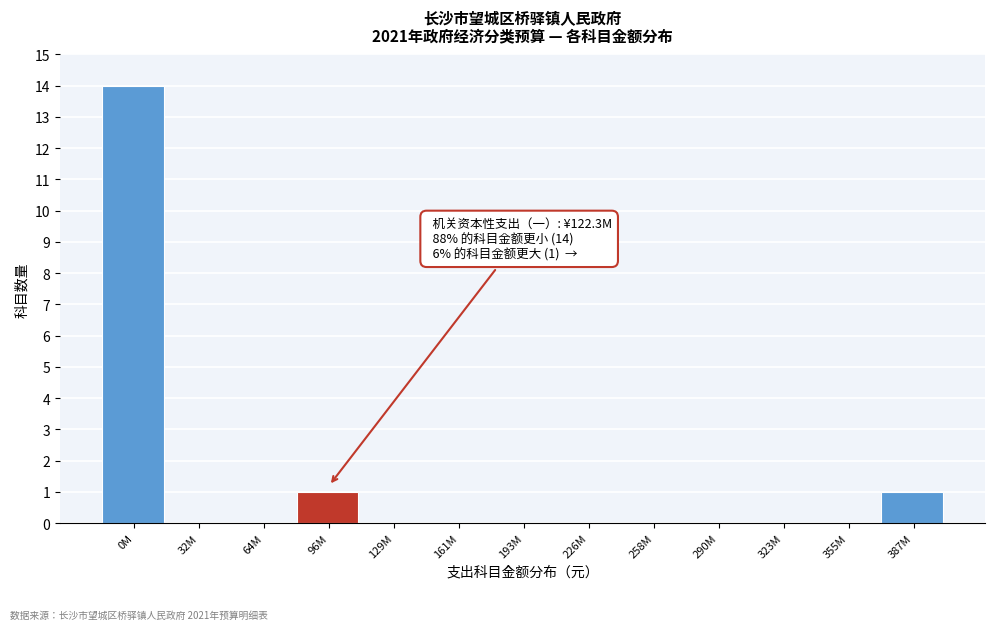

Reading left to right, extract all data points from this chart.

0M=14	32M=0	64M=0	96M=1	129M=0	161M=0	193M=0	226M=0	258M=0	290M=0	323M=0	355M=0	387M=1